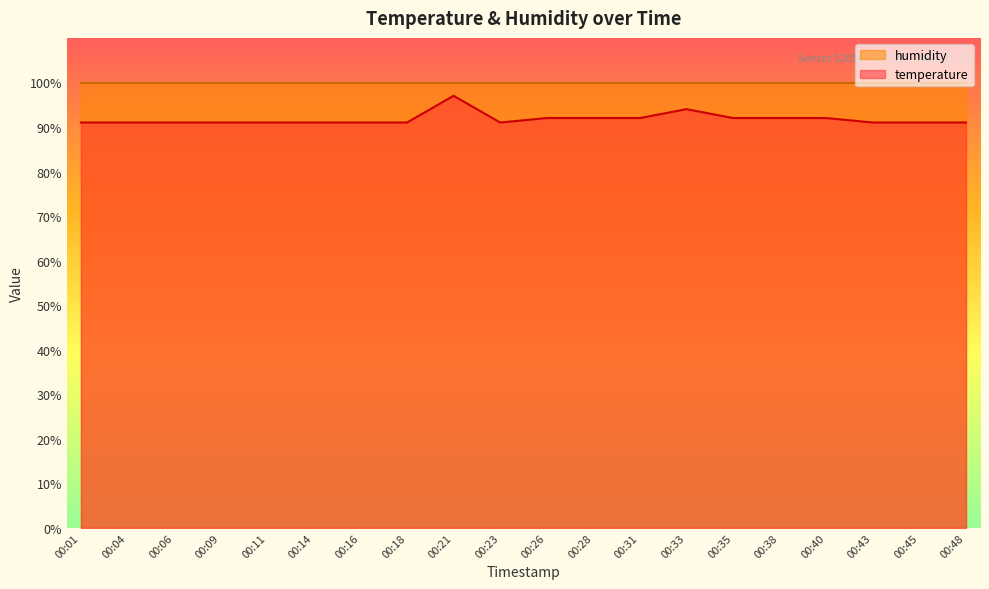

At which category does the data reach its first local peak?

00:21